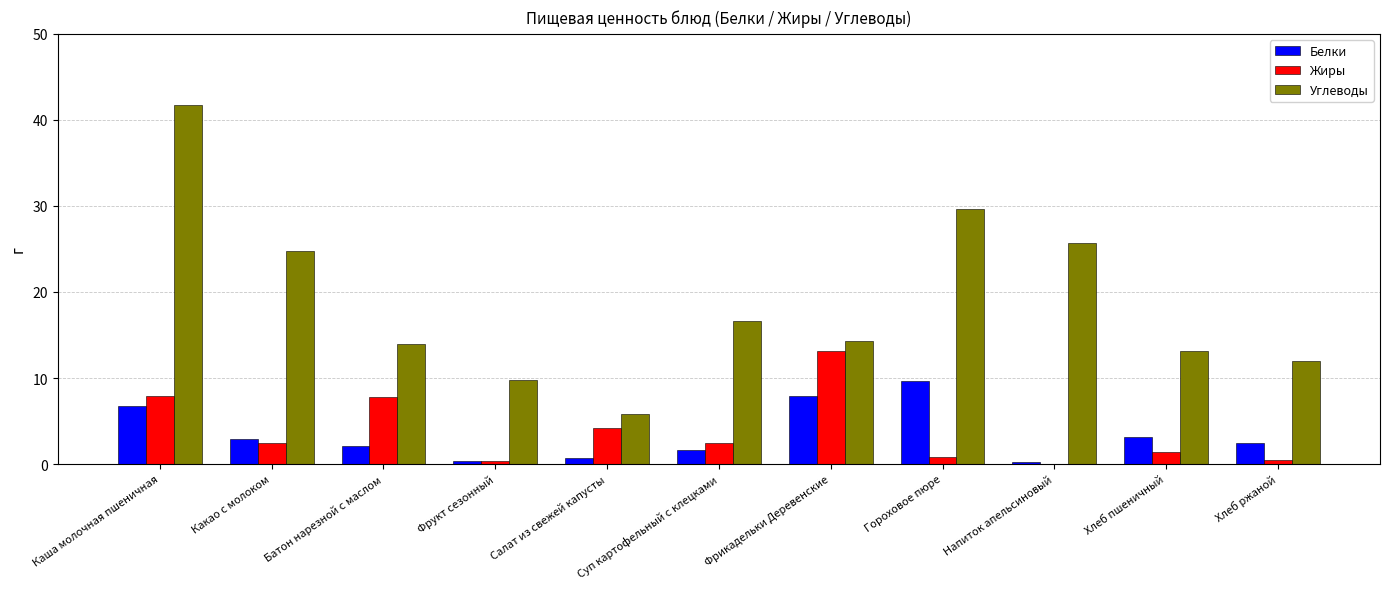

Which series has the largest total across all categories?

Углеводы